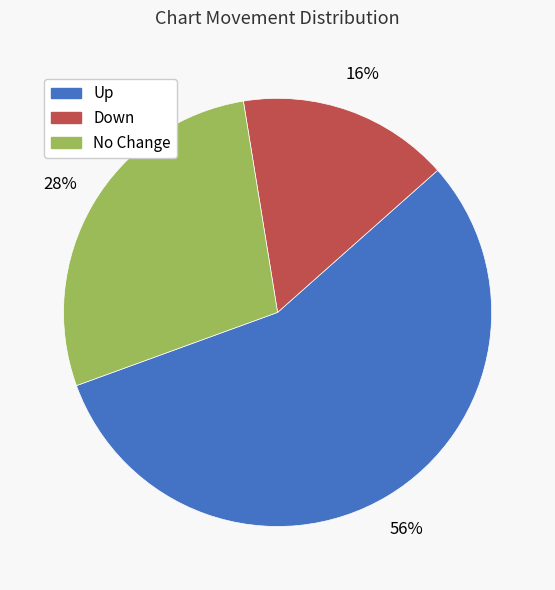

To the nearest percent, what is the average slice percentage?

33%